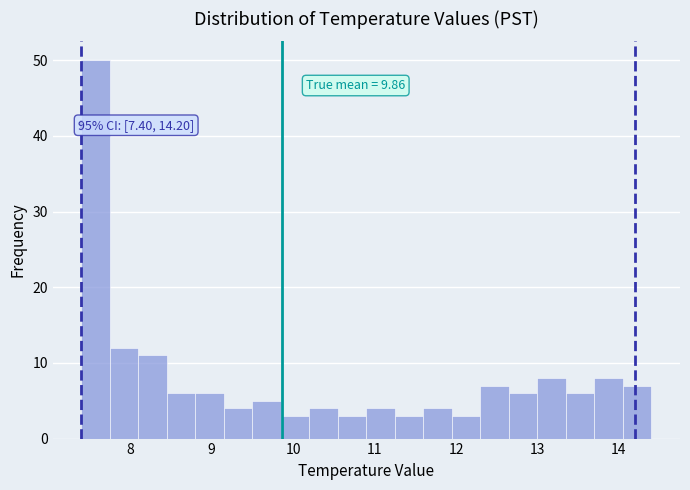

Read against the x-axis, roughly where is the centre of the tallest bar?

7.6